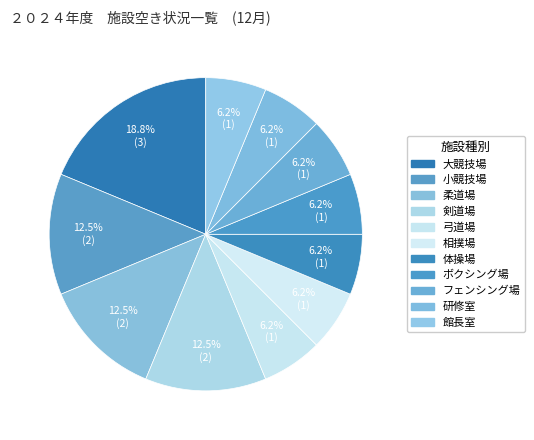

How many slices are in this pie chart?

11